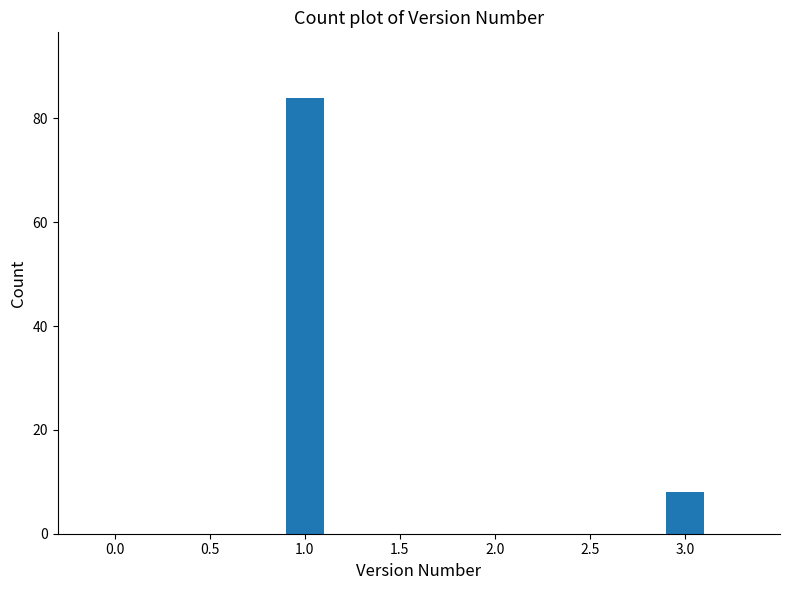

Reading right to left, list all the values displayed in this chart.

3.0=8	1.0=84